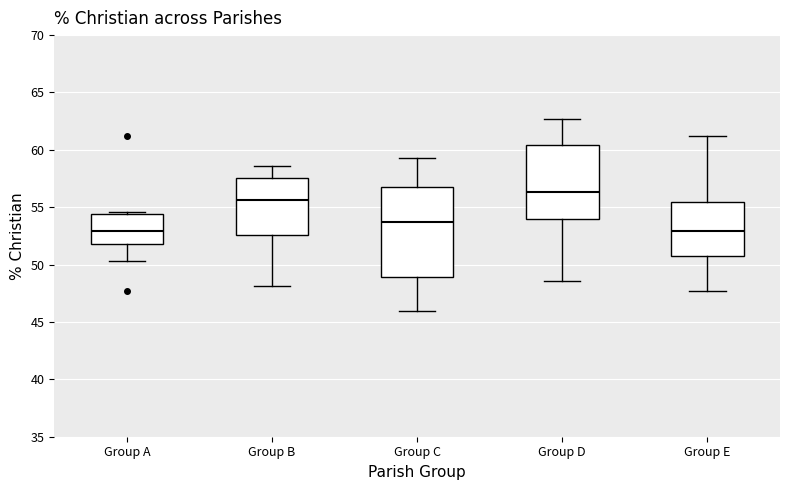

Where does the median line of the box for Group D sit on the y-axis? The values are not printed on the chart, so give them approximately, as read against the axis.

56.5